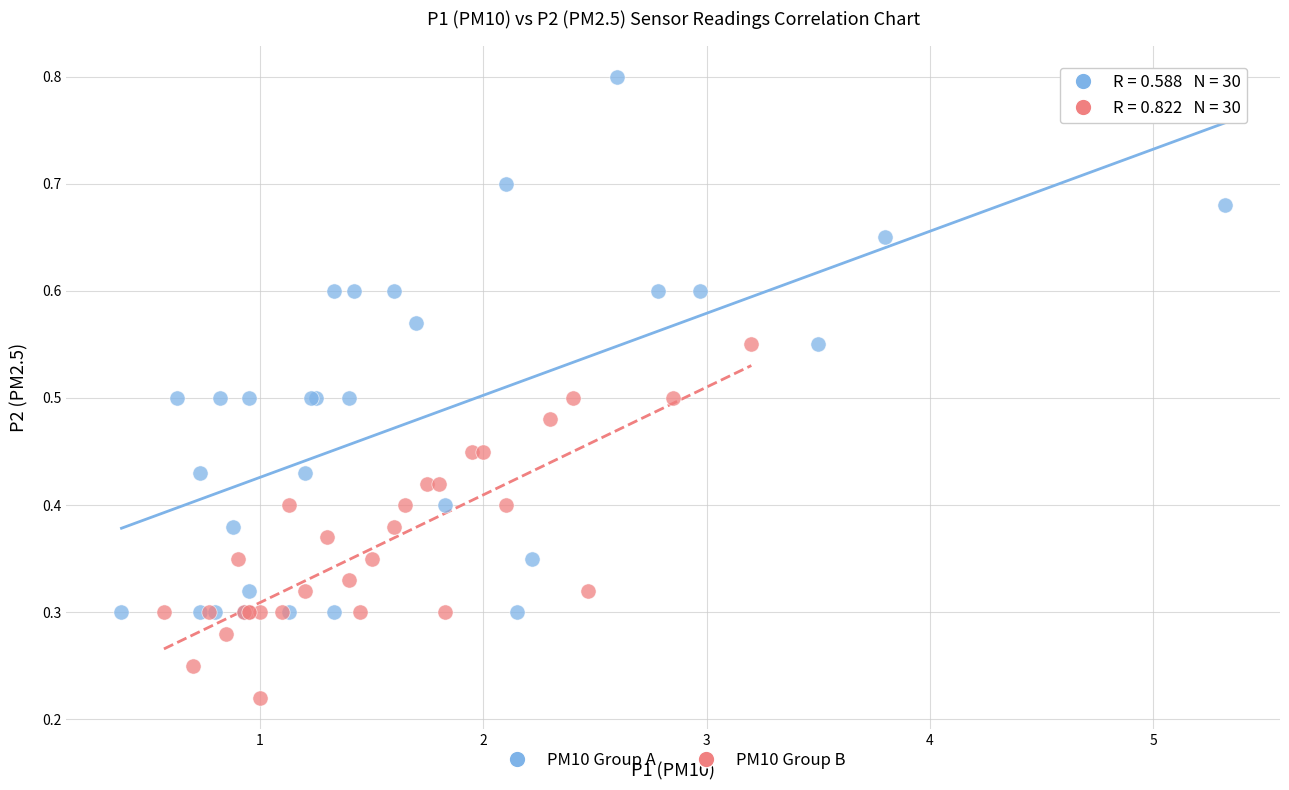

Which series reaches the maximum Y coordinate?

PM10 Group A